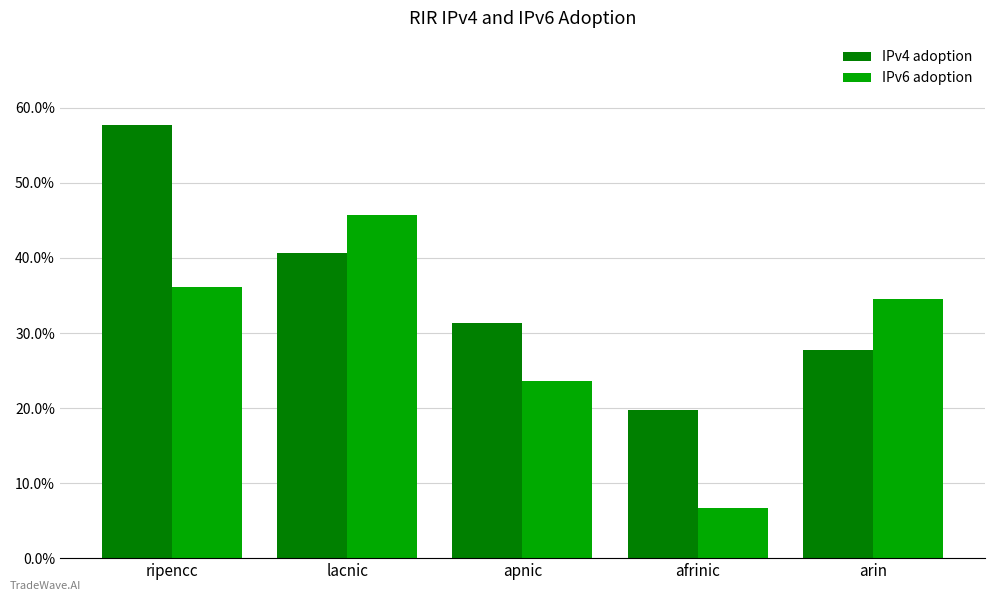

Reading right to left, transcribe all the data shown in this chart.

IPv4 adoption: arin=0.3	afrinic=0.2	apnic=0.3	lacnic=0.4	ripencc=0.6
IPv6 adoption: arin=0.3	afrinic=0.1	apnic=0.2	lacnic=0.5	ripencc=0.4